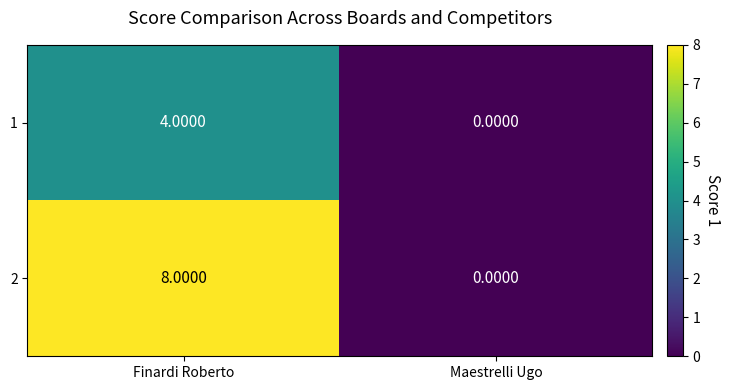

Rank the series by their maximum value, from lowest to highest.

1, 2